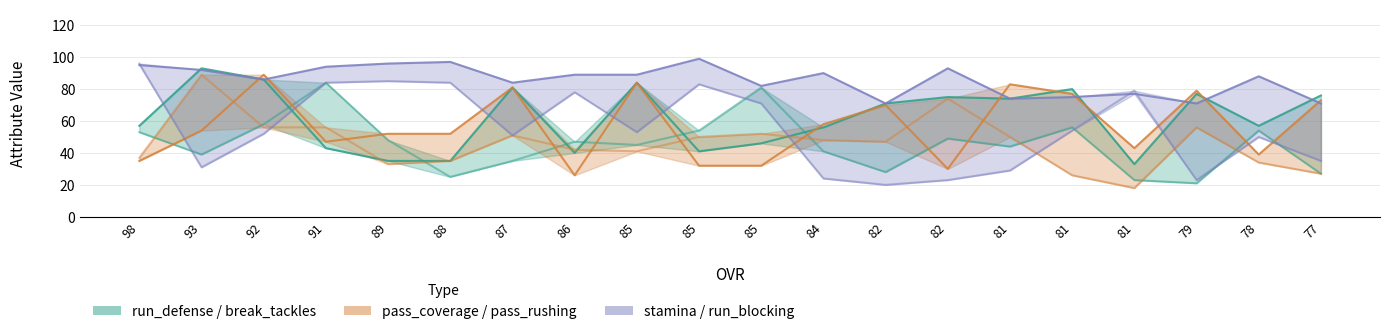

What value does the stamina series have at 85, to the nearest 5?

100